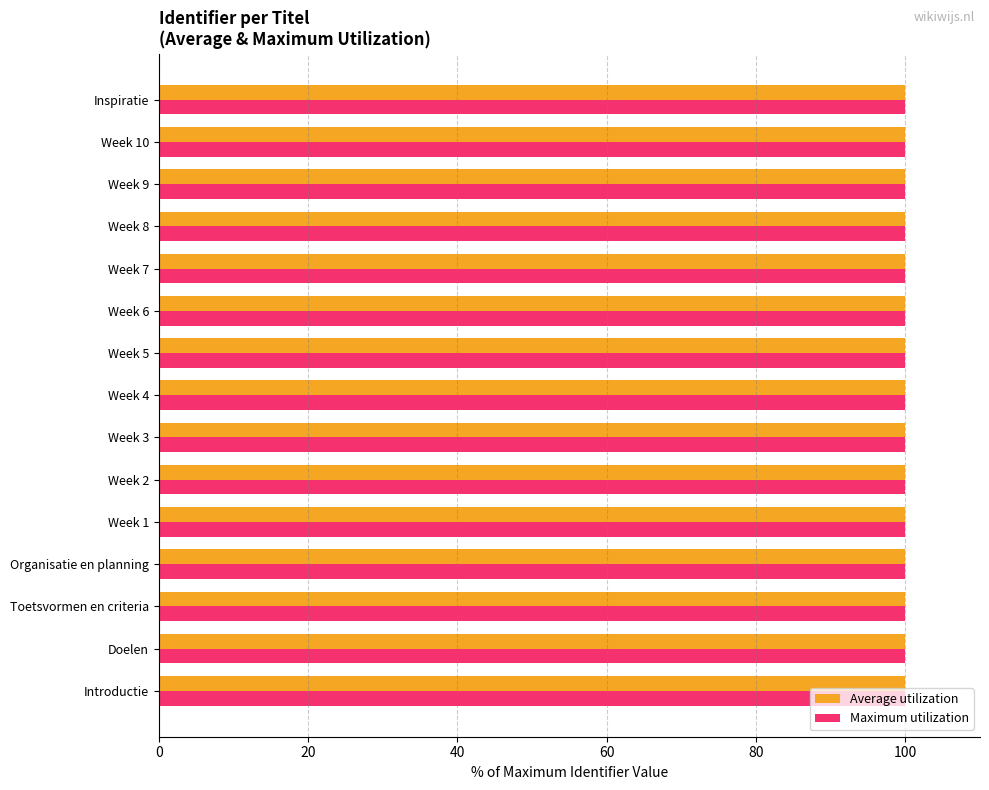

What is the average value of the Average utilization series?

100.0